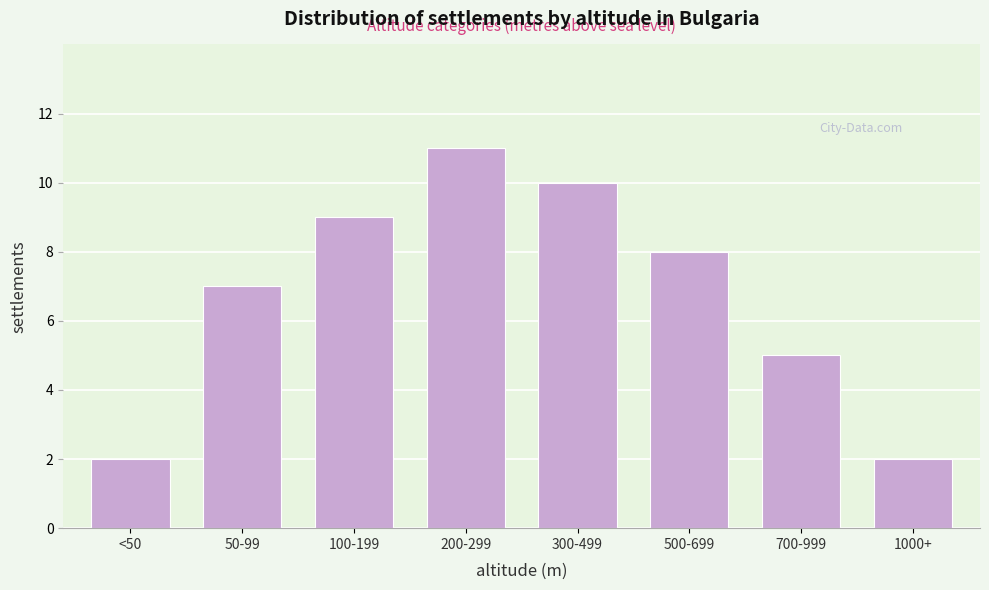

Reading left to right, list all the values displayed in this chart.

<50=2	50-99=7	100-199=9	200-299=11	300-499=10	500-699=8	700-999=5	1000+=2